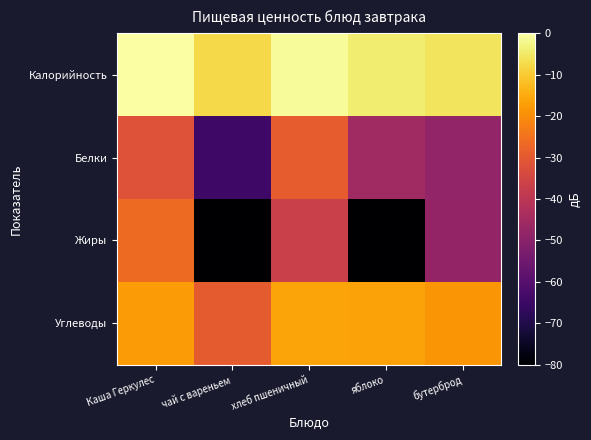

Reading left to right, what are all the values shown in this chart?

Калорийность: Каша Геркулес=0.0	чай с вареньем=-7.7	хлеб пшеничный=-1.0	яблоко=-4.2	бутерброд=-5.7
Белки: Каша Геркулес=-31.8	чай с вареньем=-64.5	хлеб пшеничный=-29.2	яблоко=-45.5	бутерброд=-48.3
Жиры: Каша Геркулес=-26.5	чай с вареньем=-180.0	хлеб пшеничный=-36.7	яблоко=-180.0	бутерброд=-48.0
Углеводы: Каша Геркулес=-17.6	чай с вареньем=-29.6	хлеб пшеничный=-16.0	яблоко=-16.5	бутерброд=-18.5